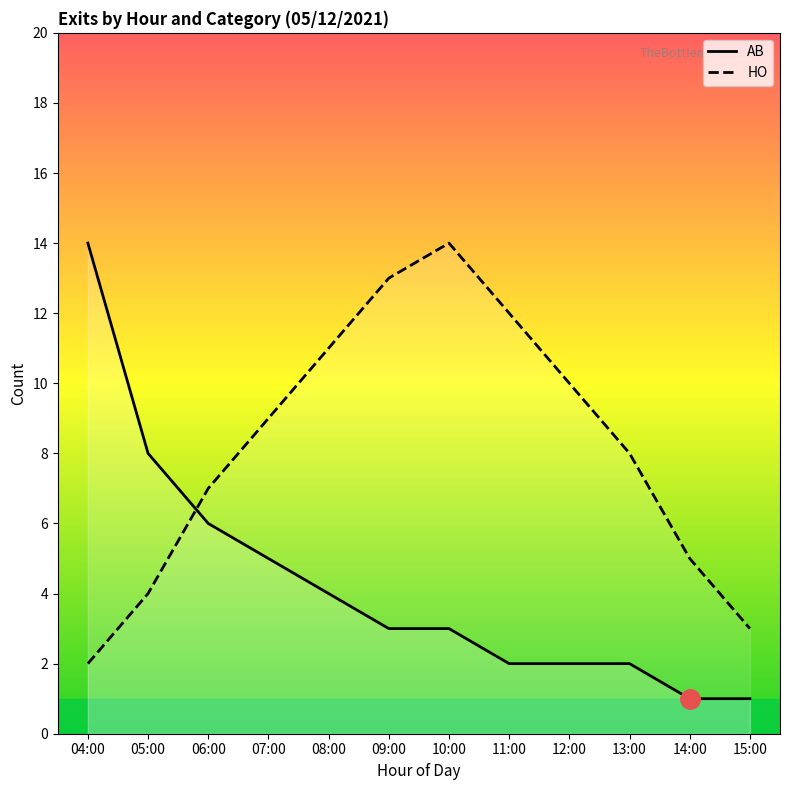

Where does the AB series first go above 3?

04:00